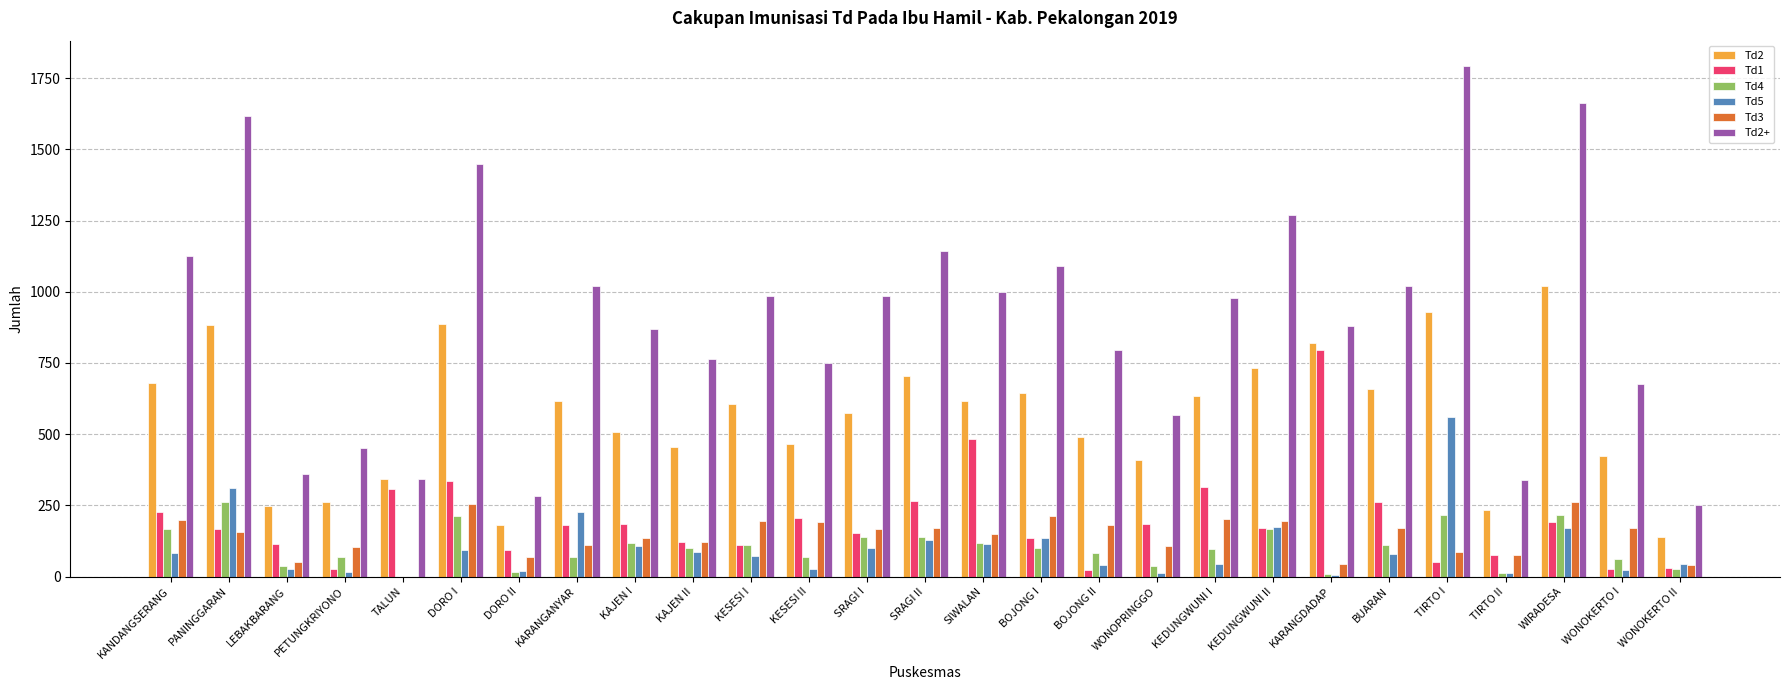

At which label does Td4 reach its peak?

PANINGGARAN